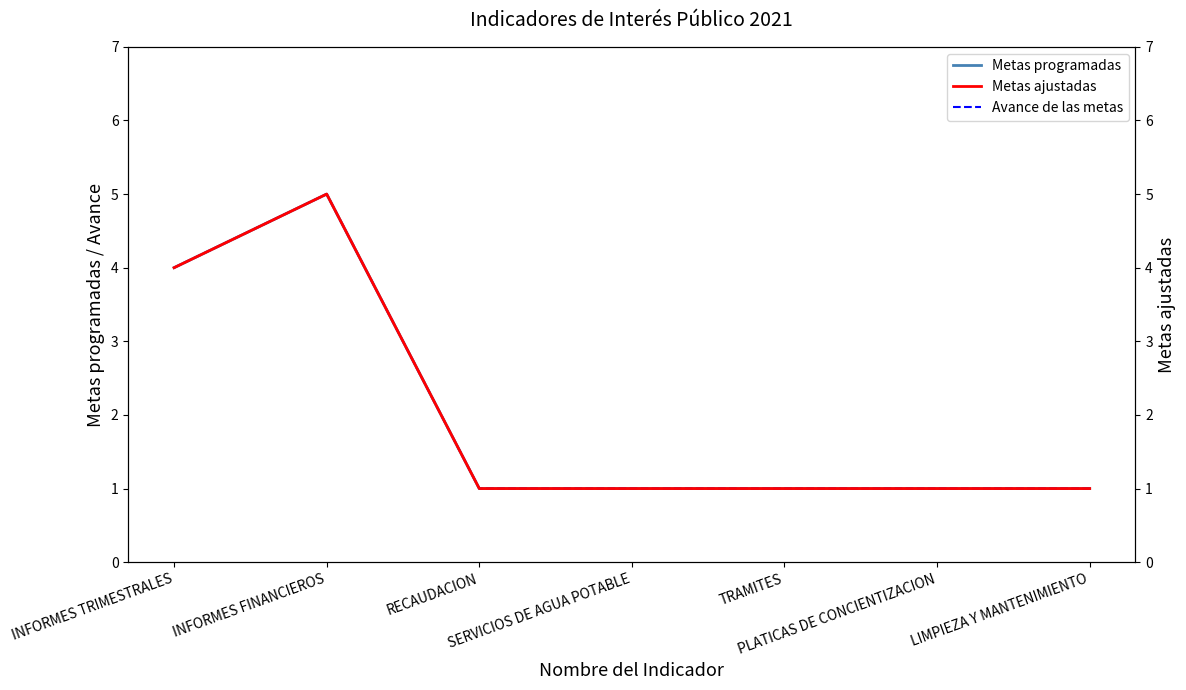

Is the value of Metas ajustadas at INFORMES FINANCIEROS greater than the value of Metas programadas at INFORMES FINANCIEROS?

No